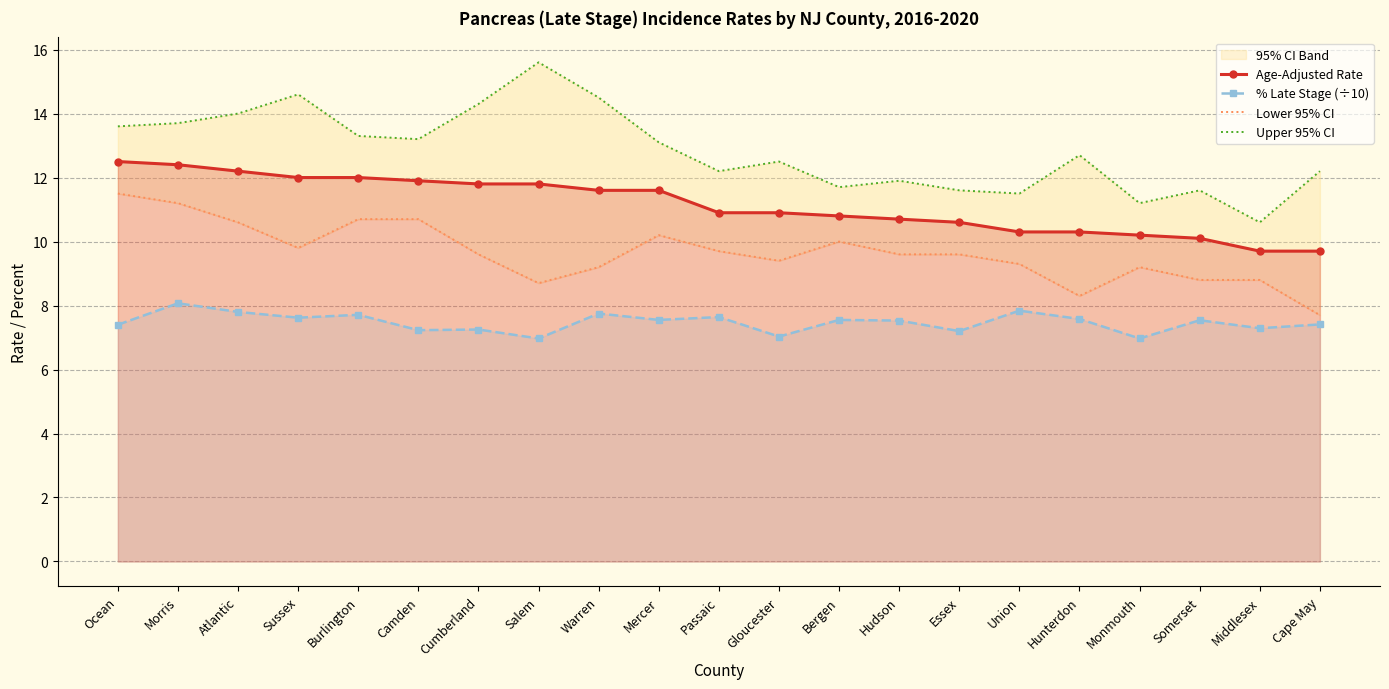

True or false: Upper 95% CI has more than 1 points higher than both neighbors.

True